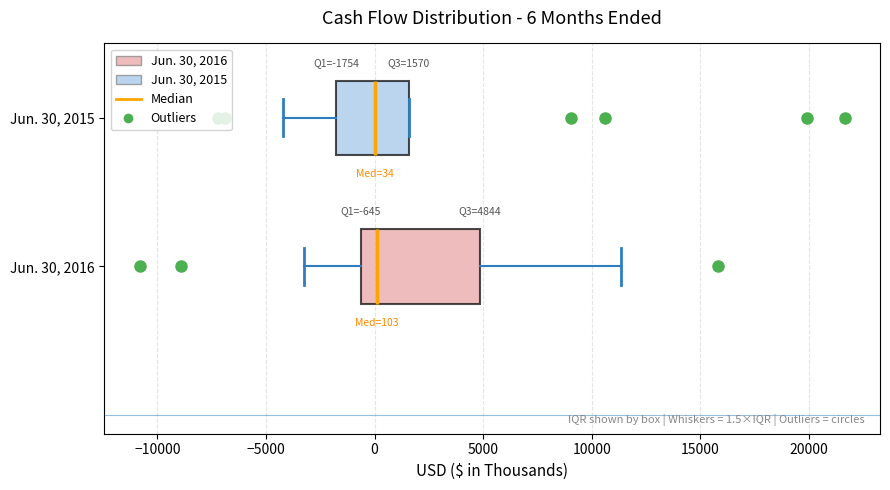

Which box is the widest, from its left edge to its right edge?

Jun. 30, 2016